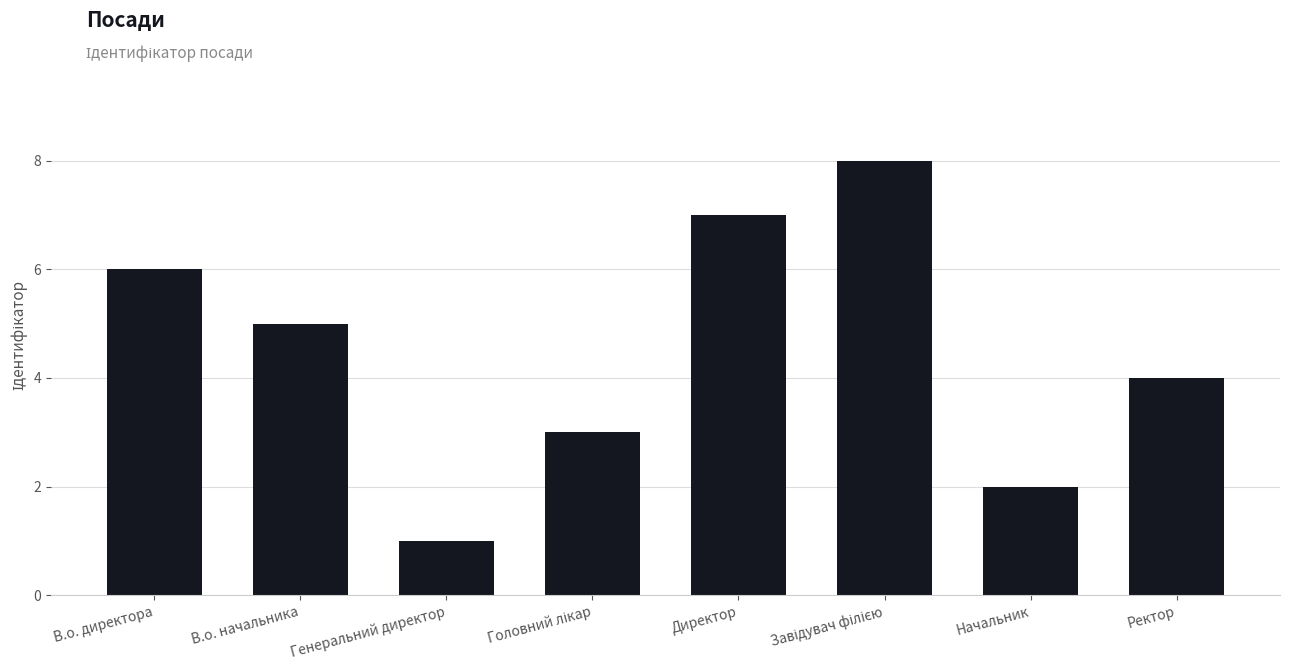

What is the maximum value shown in the chart?

8